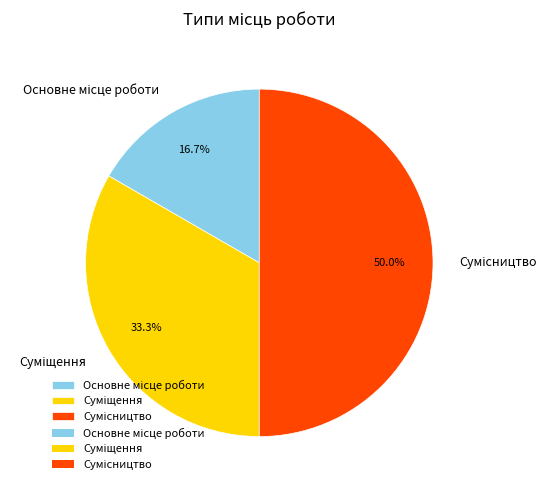

What is the ratio of the value at Суміщення to the value at Основне місце роботи?

2.0